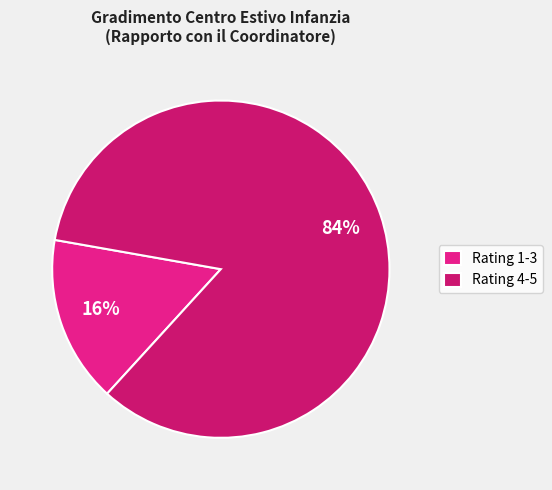

To the nearest percent, what is the combined percentage of Rating 1-3 and Rating 4-5?

100%